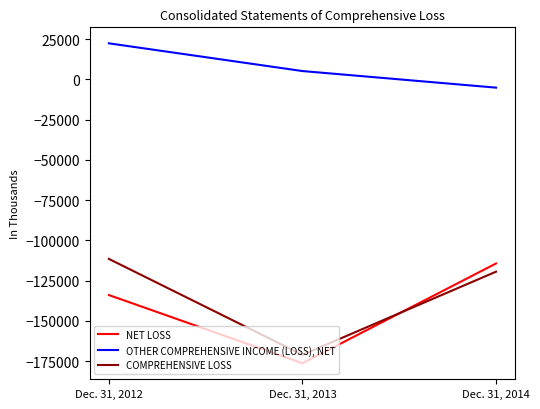

What is the total value across all series at Dec. 31, 2014?

-238872